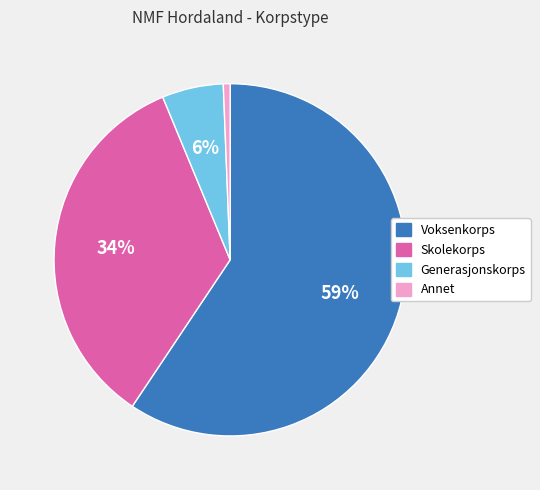

What is the largest slice in the pie chart?

Voksenkorps